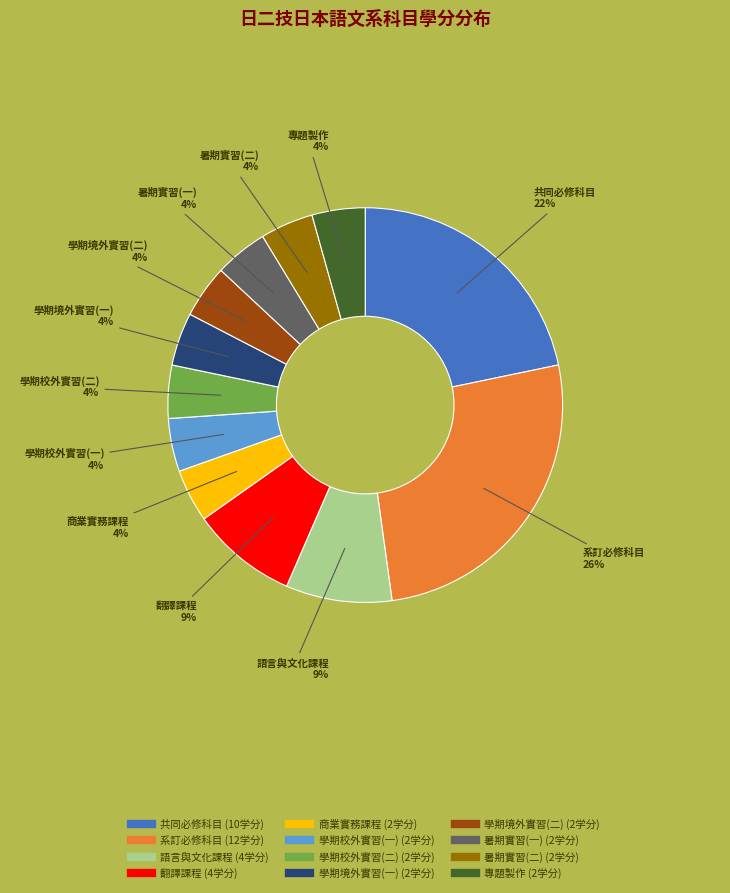

Which category has the biggest portion of the pie?

系訂必修科目